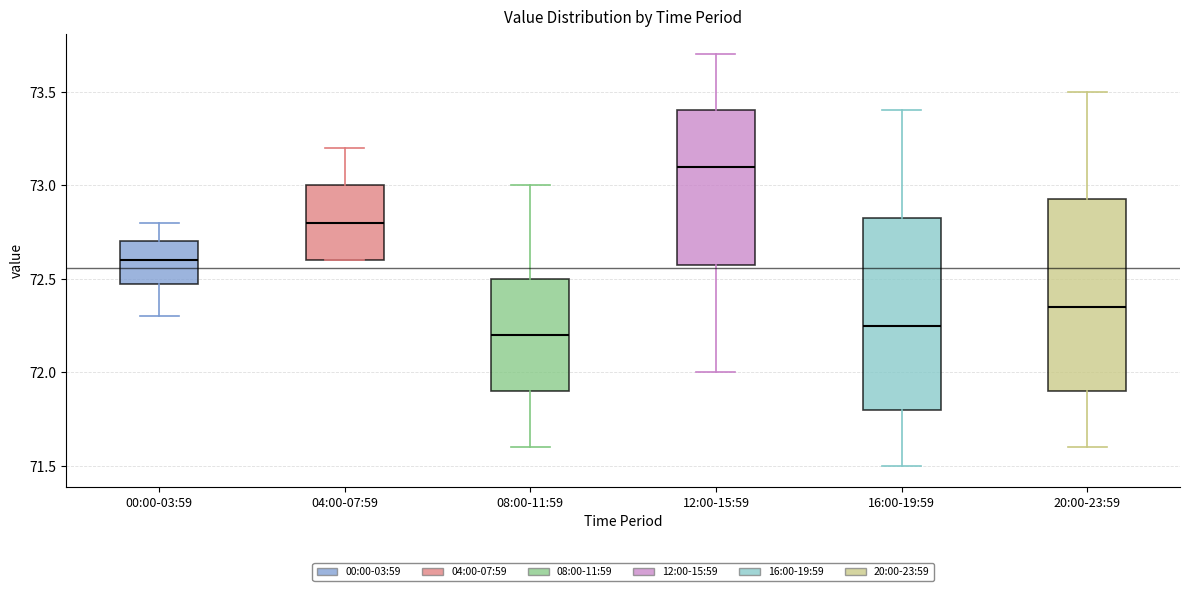

Where does the lower whisker of the box for 16:00-19:59 end on the y-axis? The values are not printed on the chart, so give them approximately, as read against the axis.

71.50